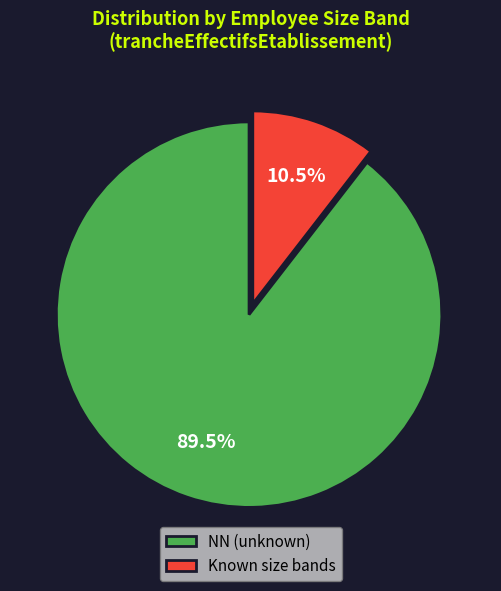

Which slice is the smallest?

Known size bands